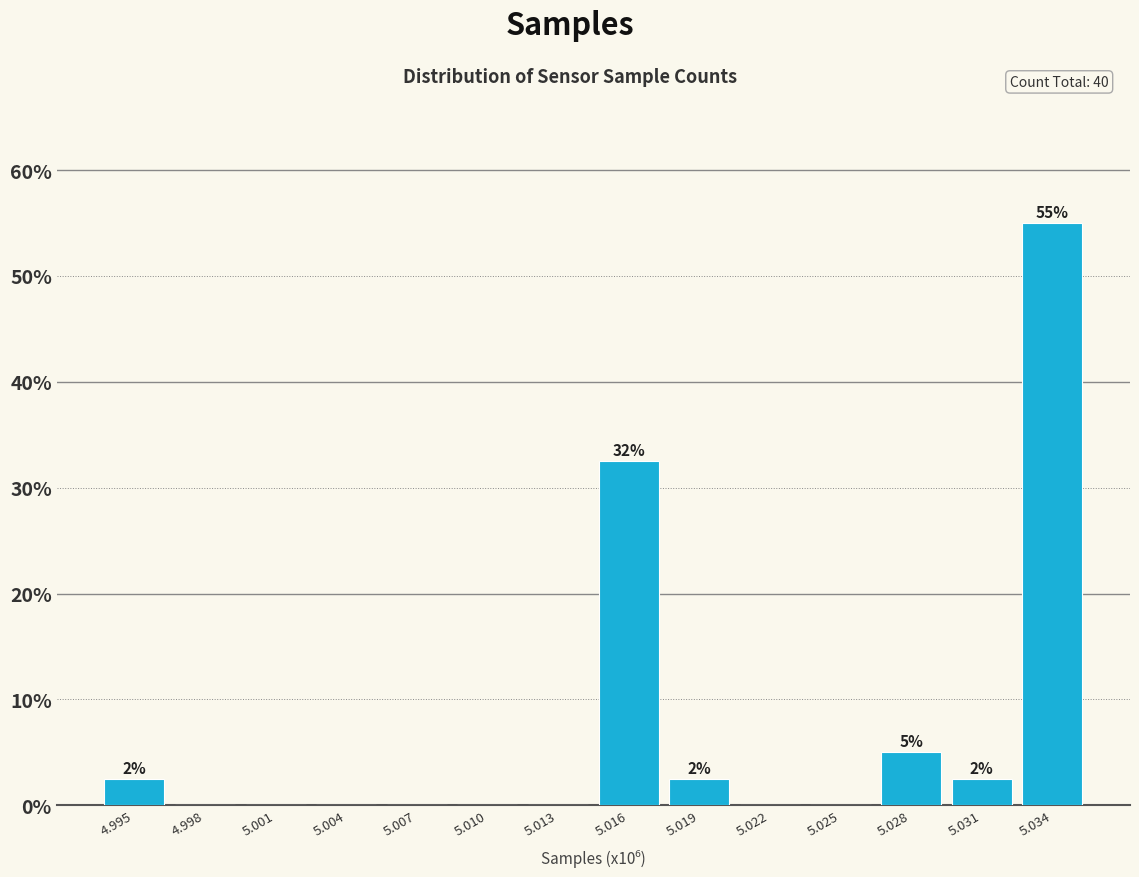

Reading left to right, what are all the values shown in this chart?

4.995=2.5	4.998=0.0	5.001=0.0	5.004=0.0	5.007=0.0	5.010=0.0	5.013=0.0	5.016=32.5	5.019=2.5	5.022=0.0	5.025=0.0	5.028=5.0	5.031=2.5	5.034=55.0